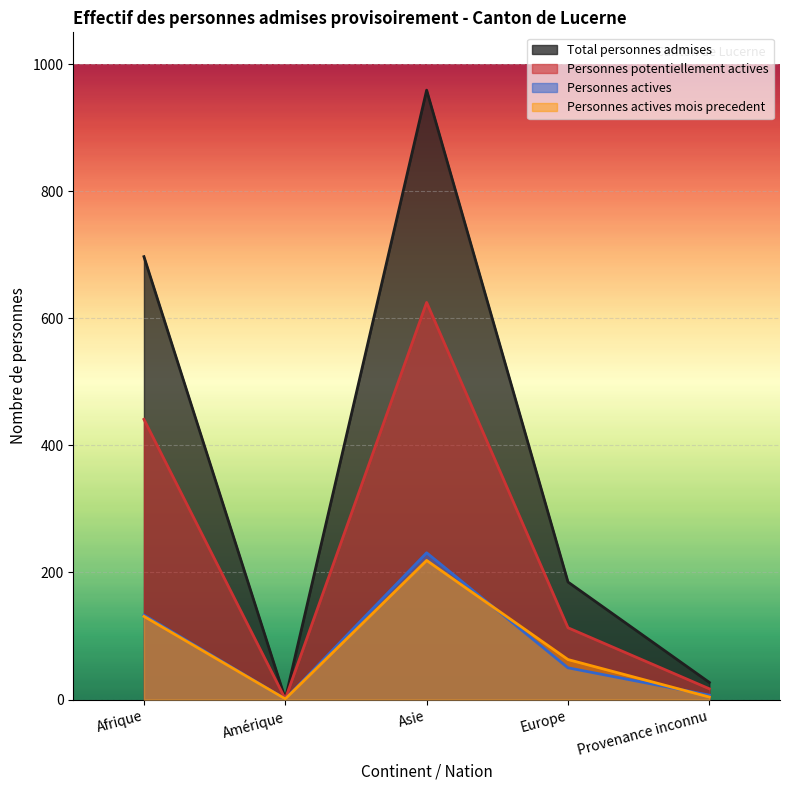

How many values in the Personnes actives mois precedent series are below 63?

2